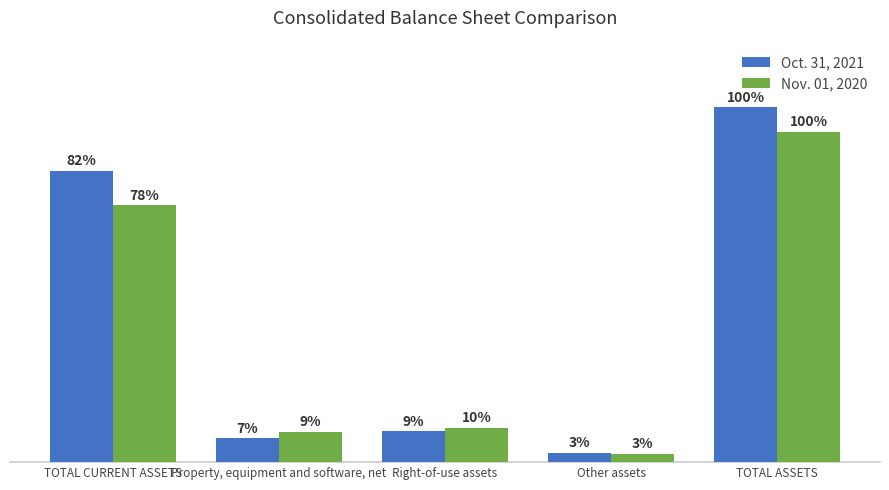

Are the bars grouped side by side (vs. stacked)?

Yes